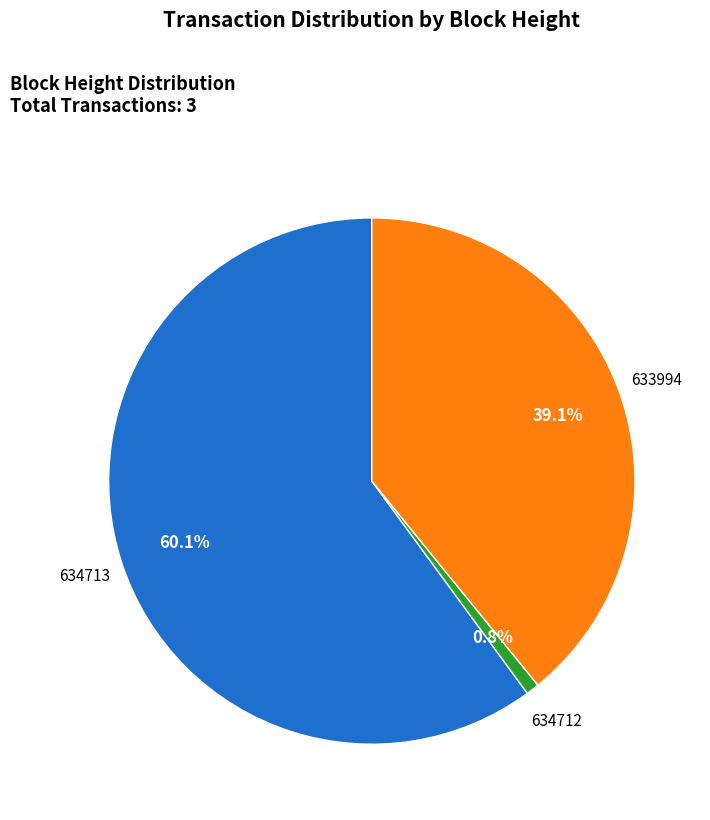

Rank the categories by value from lowest to highest.

634712, 633994, 634713